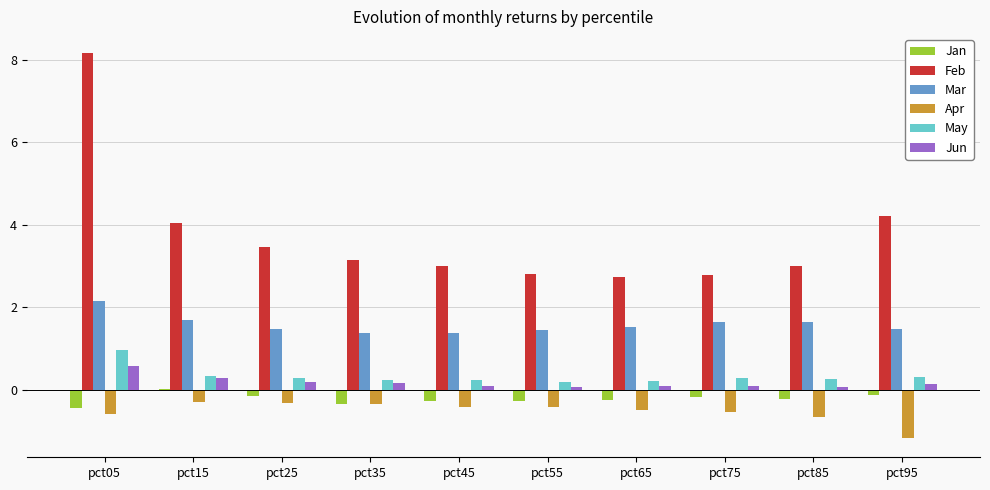

What is the spread (max minus min) of values at pct85?

3.7